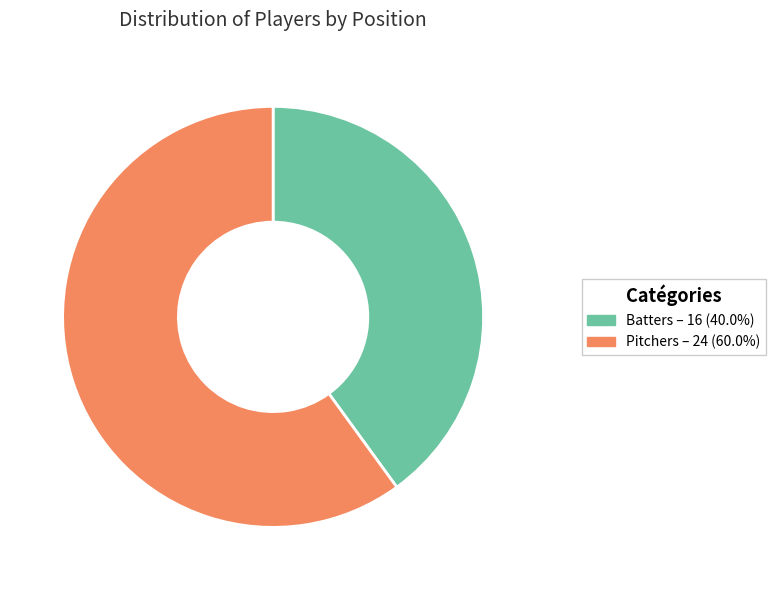

Is there any slice that represents more than half of the pie?

Yes